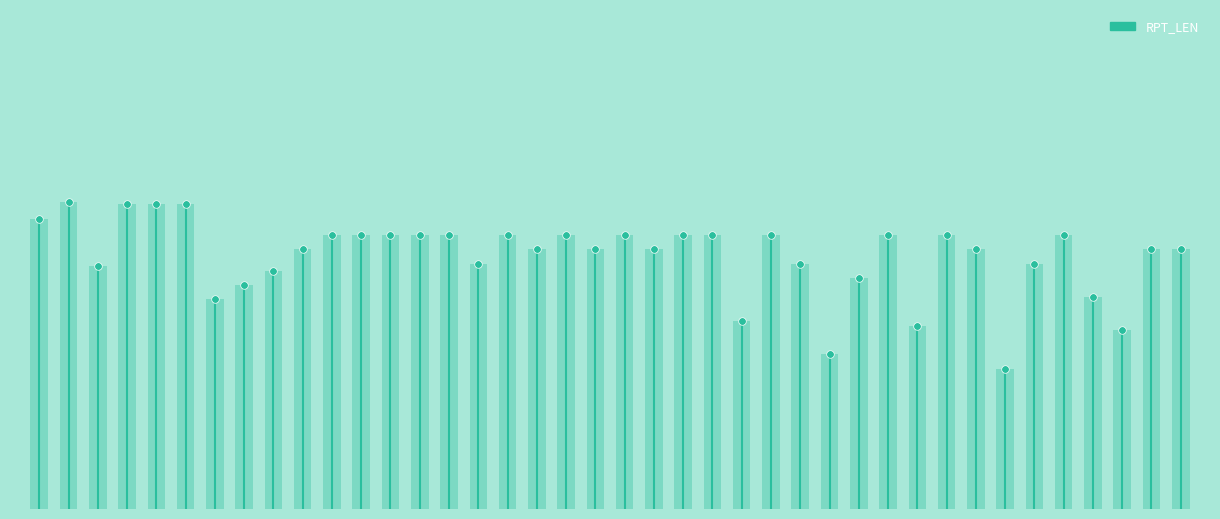

What is the change in value from −5 to 0?

+122